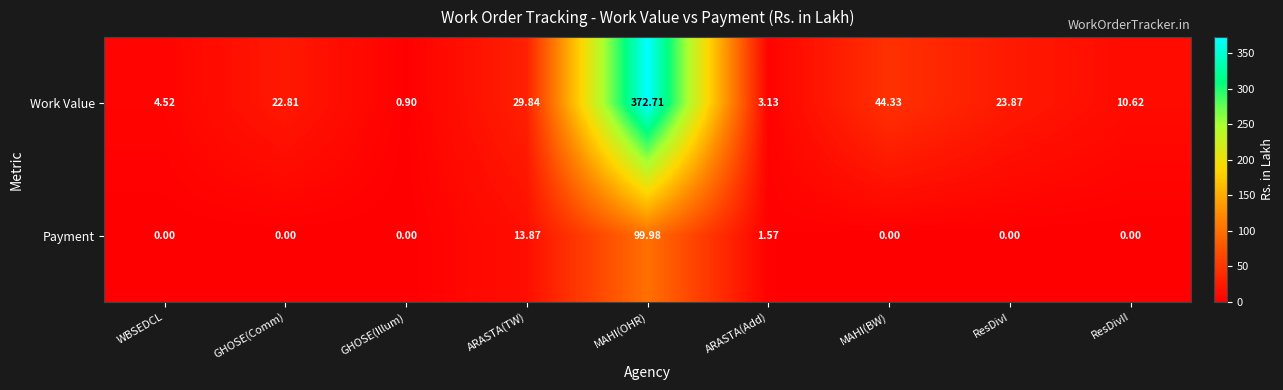

Where does the Work Value series first go above 22?

GHOSE(Comm)